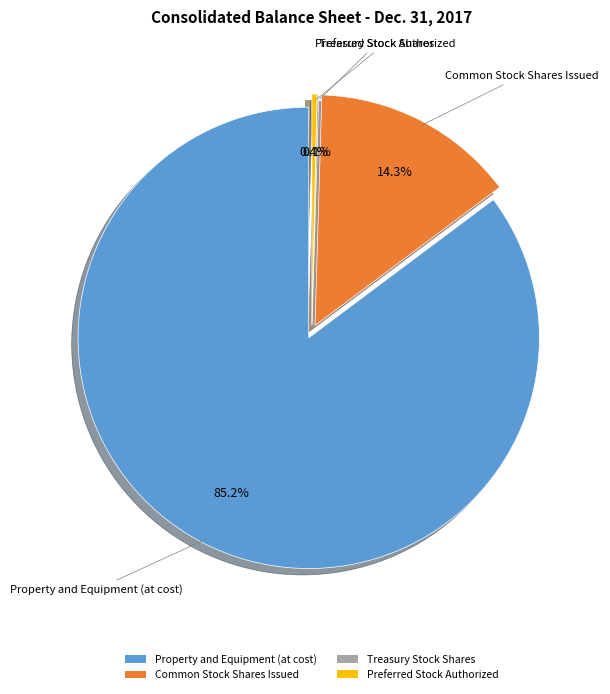

Which slice represents more than half of the pie?

Property and Equipment (at cost)